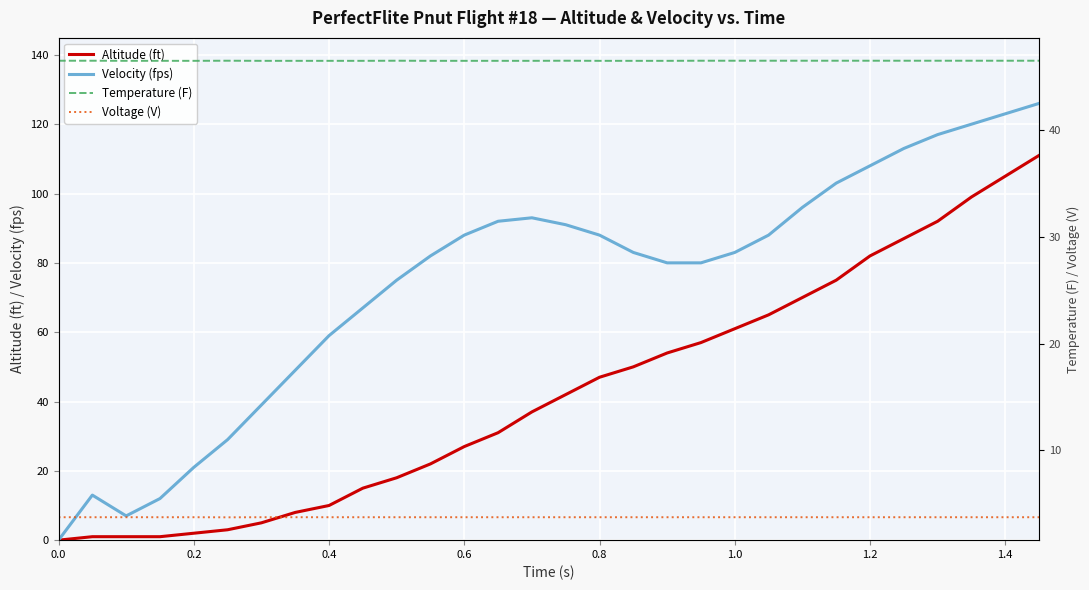

Reading right to left, what are all the values shown in this chart?

Altitude (ft): 111.0	105.0	99.0	92.0	87.0	82.0	75.0	70.0	65.0	61.0	57.0	54.0	50.0	47.0	42.0	37.0	31.0	27.0	22.0	18.0	15.0	10.0	8.0	5.0	3.0	2.0	1.0	1.0	1.0	0.0
Velocity (fps): 126.0	123.0	120.0	117.0	113.0	108.0	103.0	96.0	88.0	83.0	80.0	80.0	83.0	88.0	91.0	93.0	92.0	88.0	82.0	75.0	67.0	59.0	49.0	39.0	29.0	21.0	12.0	7.0	13.0	0.0
Temperature (F): 46.5	46.5	46.5	46.5	46.5	46.5	46.5	46.5	46.5	46.5	46.5	46.5	46.5	46.5	46.5	46.5	46.5	46.5	46.5	46.5	46.5	46.5	46.5	46.5	46.5	46.5	46.5	46.5	46.5	46.5
Voltage (V): 3.7	3.7	3.7	3.7	3.7	3.7	3.7	3.7	3.7	3.7	3.7	3.7	3.7	3.7	3.7	3.7	3.7	3.7	3.7	3.7	3.7	3.7	3.7	3.7	3.7	3.7	3.7	3.7	3.7	3.7